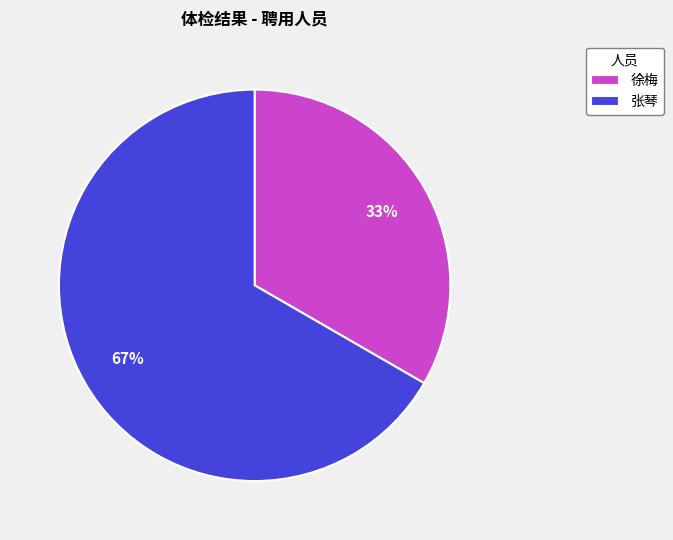

To the nearest percent, what portion does 徐梅 represent?

33%